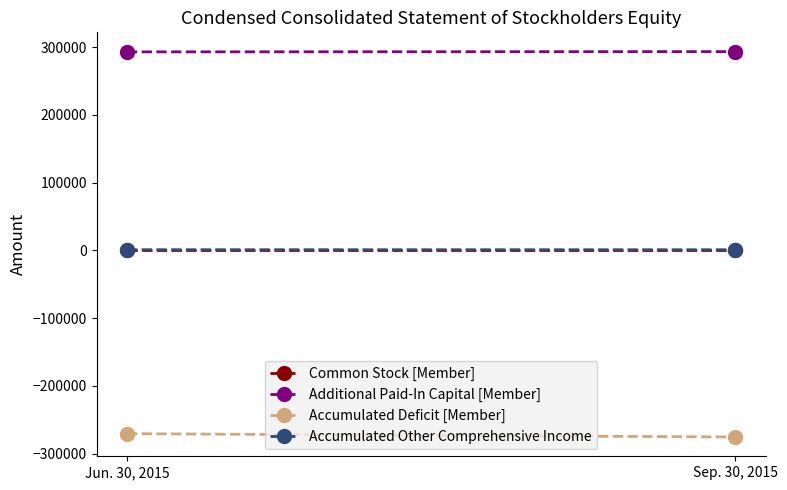

Which series has the widest spread of values?

Accumulated Deficit [Member]